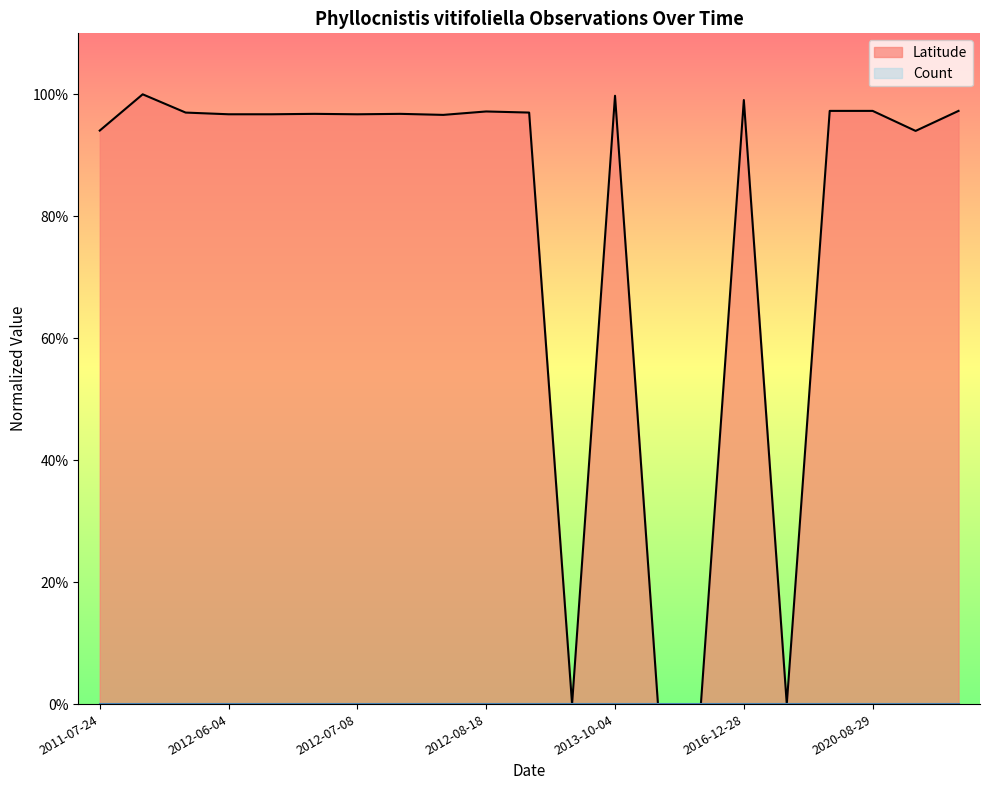

Reading right to left, transcribe all the data shown in this chart.

1.0	0.9	1.0	1.0	0.0	1.0	0.0	0.0	1.0	0.0	1.0	1.0	1.0	1.0	1.0	1.0	1.0	1.0	1.0	1.0	0.9